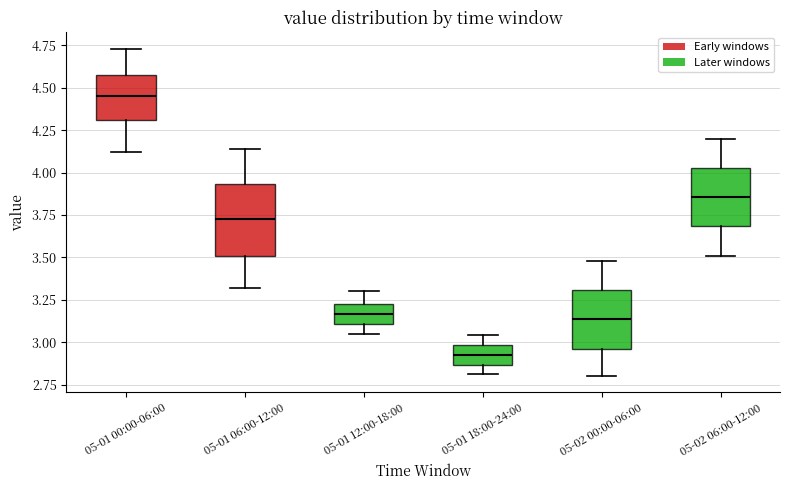

Which box is the tallest, from its lower edge to its upper edge?

05-01 06:00-12:00